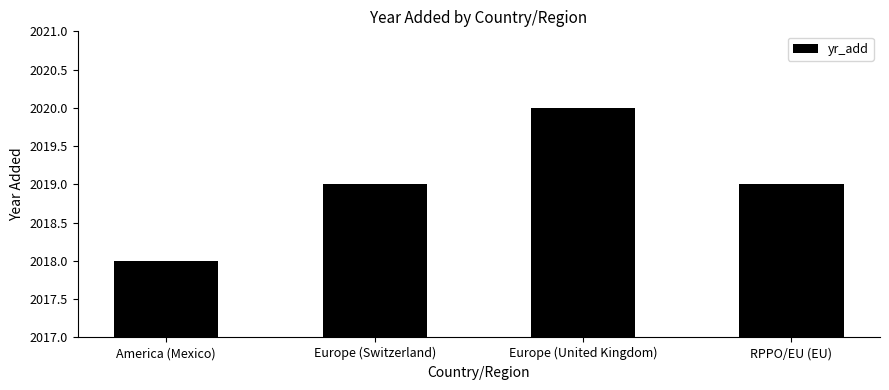

What is the average value?

2019